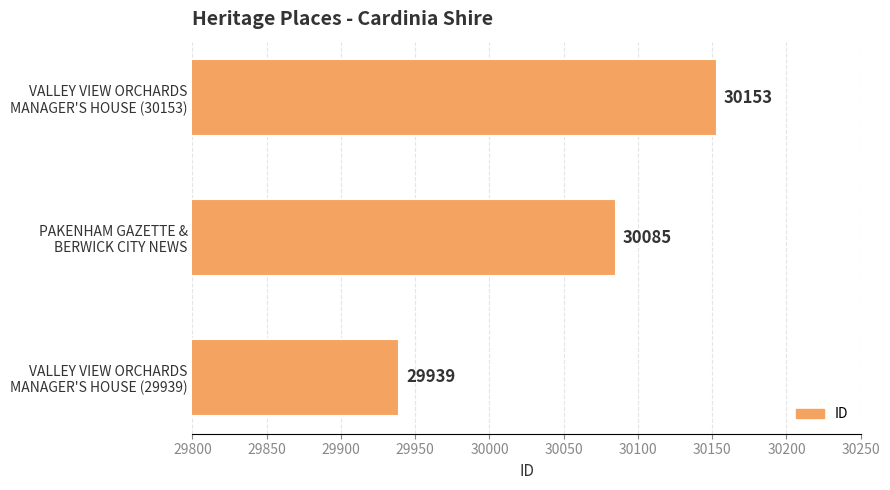

What is the difference between the maximum and minimum values?

214